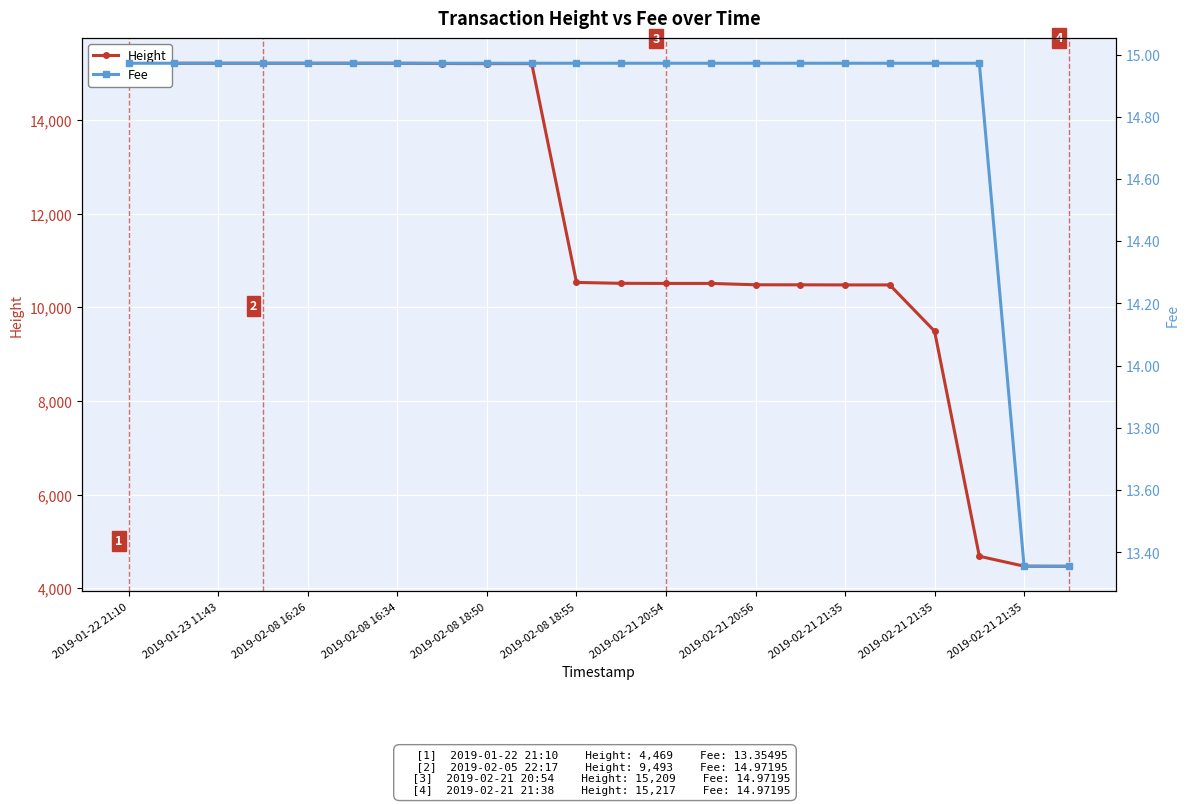

Between 2019-02-21 21:35 and 19, which series saw the biggest shift?

Height